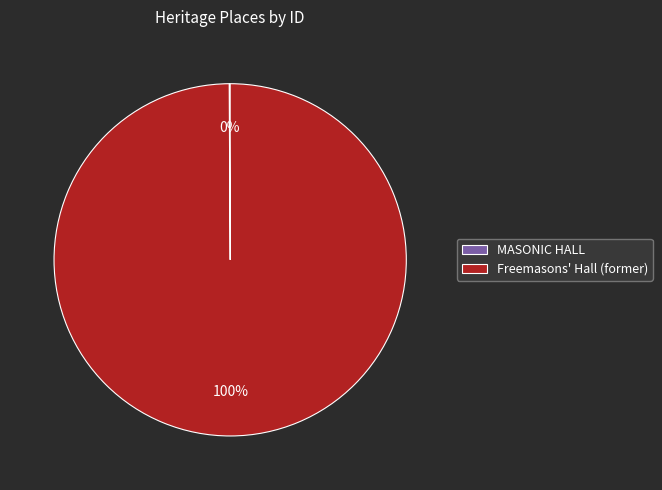

To the nearest percent, what portion does Freemasons' Hall (former) represent?

100%